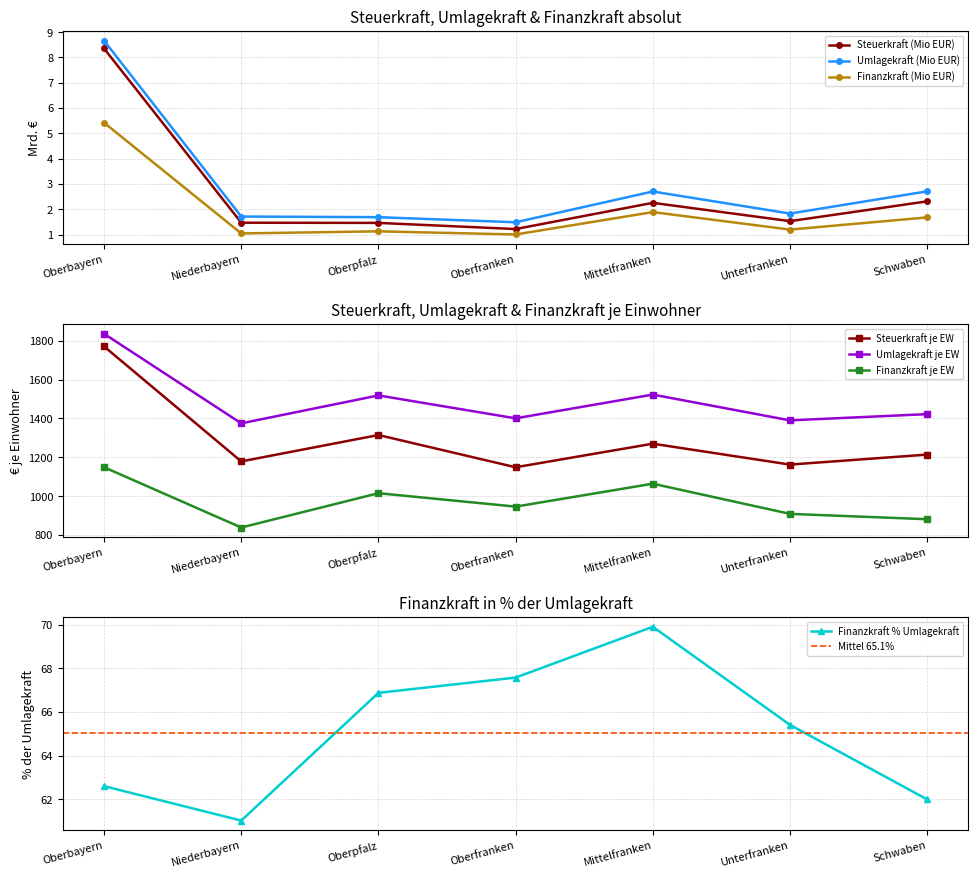

Reading left to right, extract all data points from this chart.

Steuerkraft (Mio EUR): 8.4	1.5	1.5	1.2	2.3	1.5	2.3
Umlagekraft (Mio EUR): 8.7	1.7	1.7	1.5	2.7	1.8	2.7
Finanzkraft (Mio EUR): 5.4	1.0	1.1	1.0	1.9	1.2	1.7
Steuerkraft je EW: 1770.4	1179.0	1314.7	1148.9	1270.1	1162.7	1214.1
Umlagekraft je EW: 1835.6	1374.8	1518.4	1400.6	1522.7	1390.1	1422.2
Finanzkraft je EW: 1149.0	839.0	1015.5	946.5	1064.4	909.2	881.7